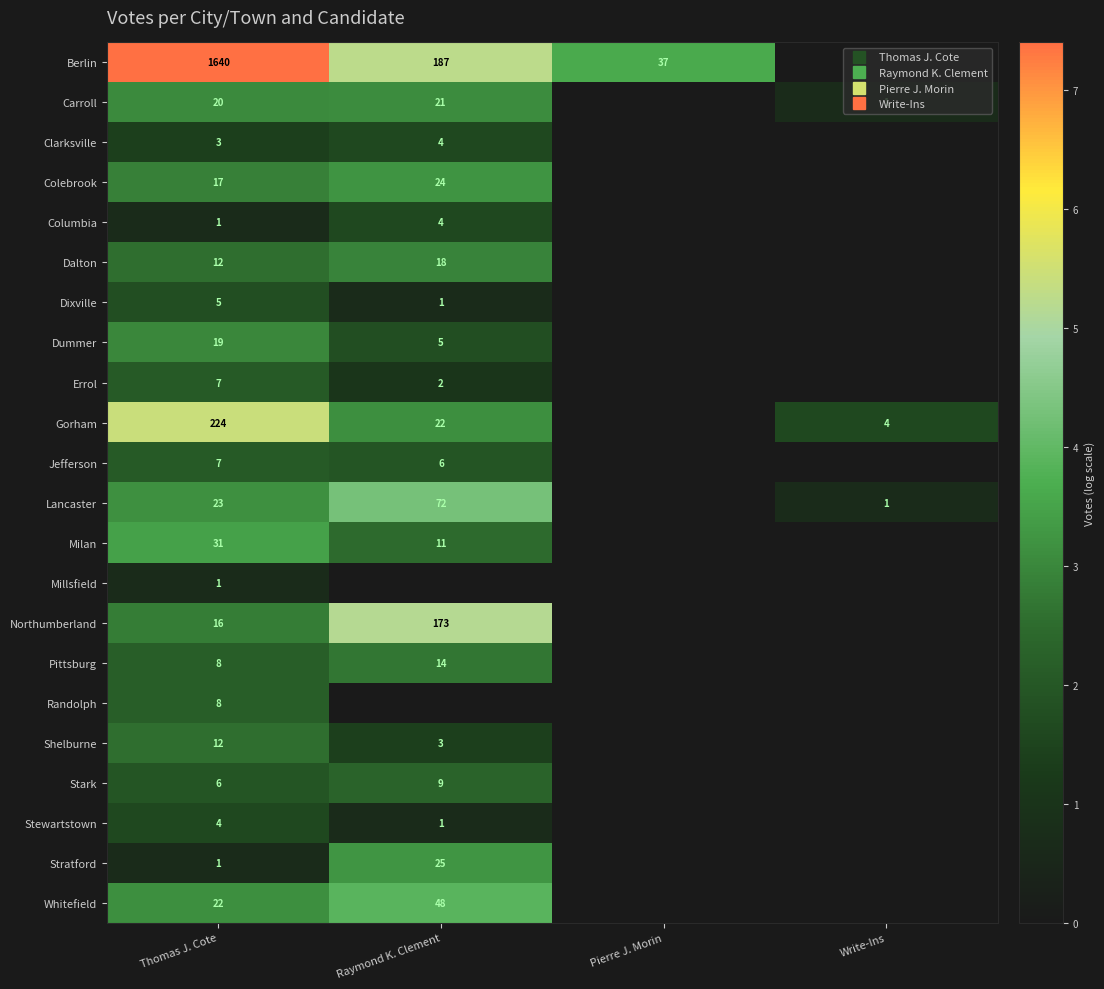

At how many categories does at least one series exceed 7?

1